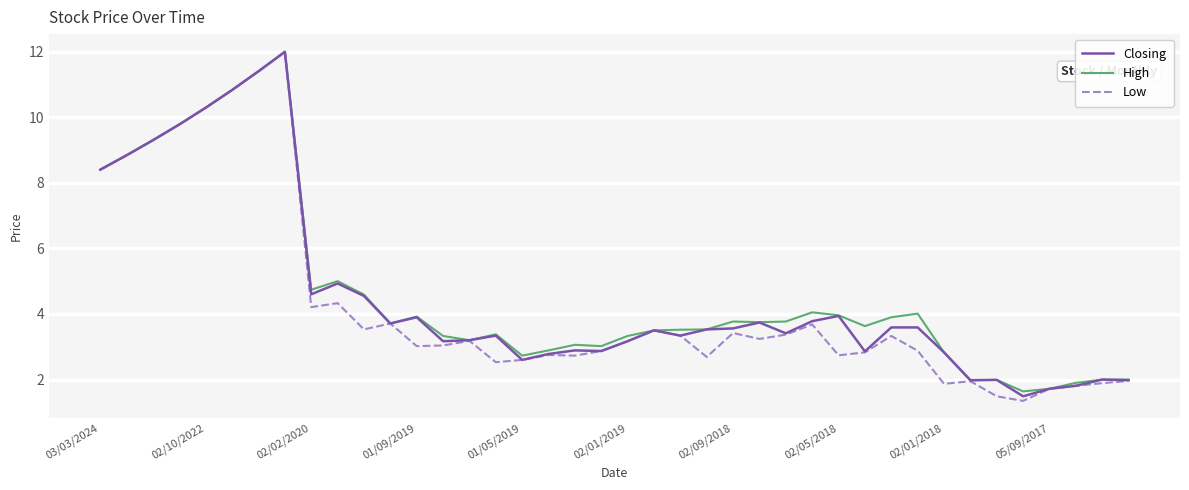

In High, how many points are lower than both neighbors (excluding endpoints)?

9